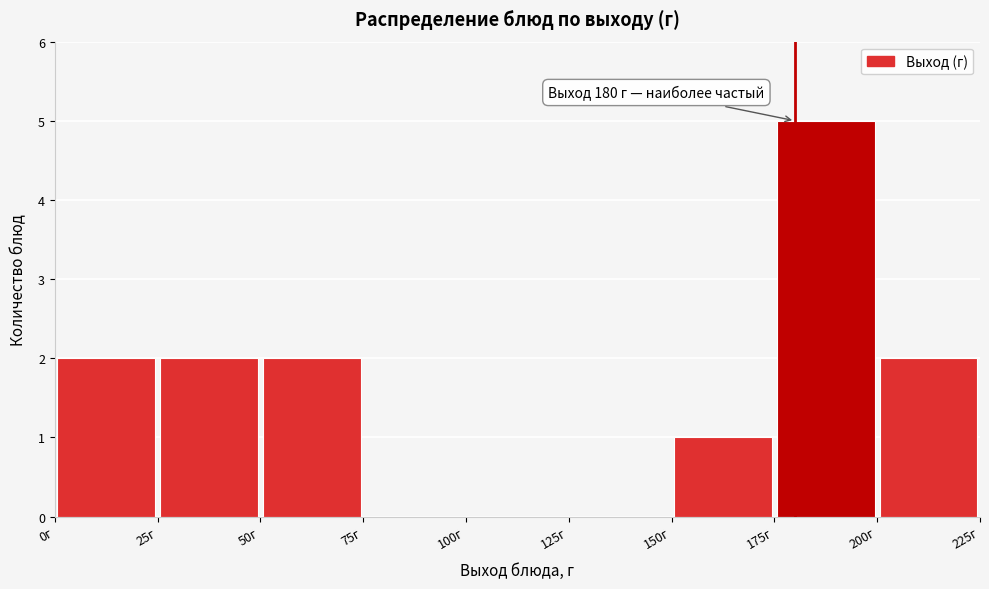

Over which range of the x-axis is the bar tallest?

175 to 200